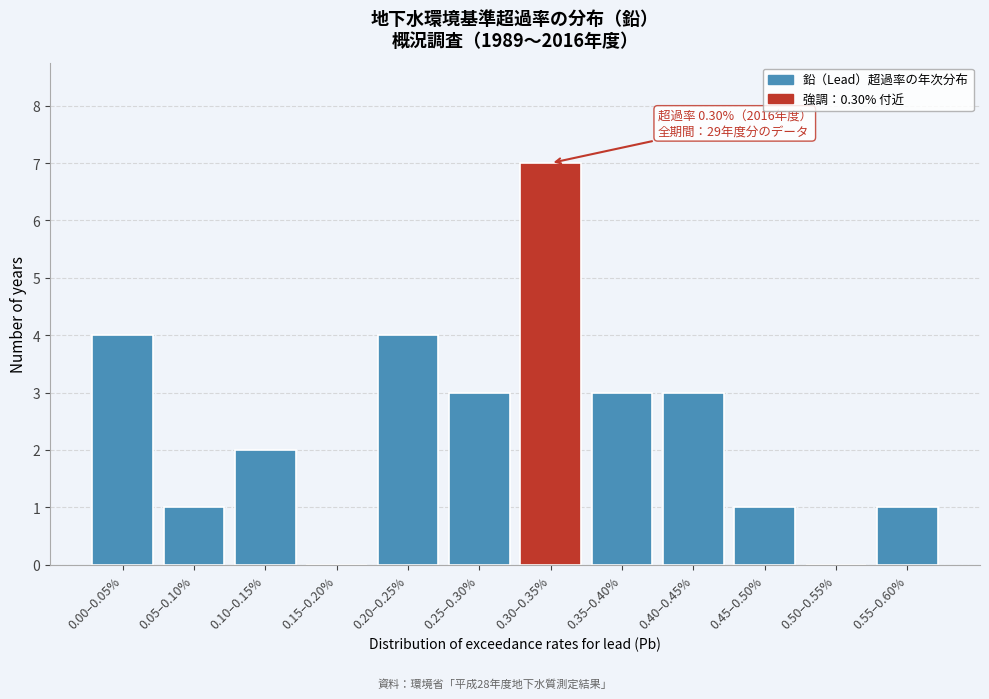

Reading left to right, what are all the values shown in this chart?

0.00–0.05%=4	0.05–0.10%=1	0.10–0.15%=2	0.15–0.20%=0	0.20–0.25%=4	0.25–0.30%=3	0.30–0.35%=7	0.35–0.40%=3	0.40–0.45%=3	0.45–0.50%=1	0.50–0.55%=0	0.55–0.60%=1